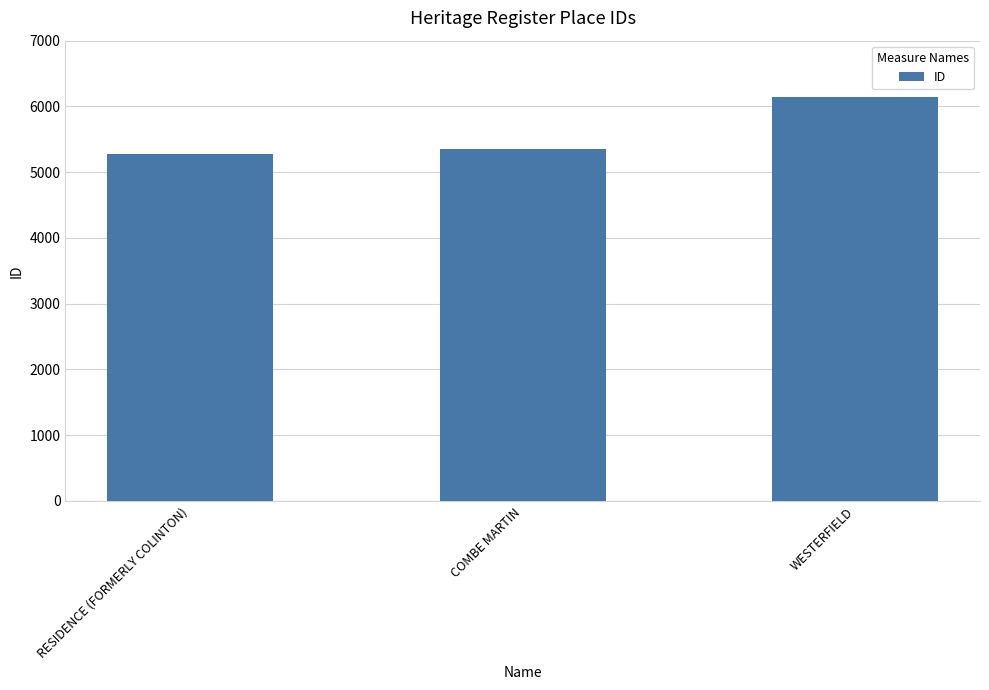

Approximately how many times larger is the value at COMBE MARTIN compared to WESTERFIELD?

0.9